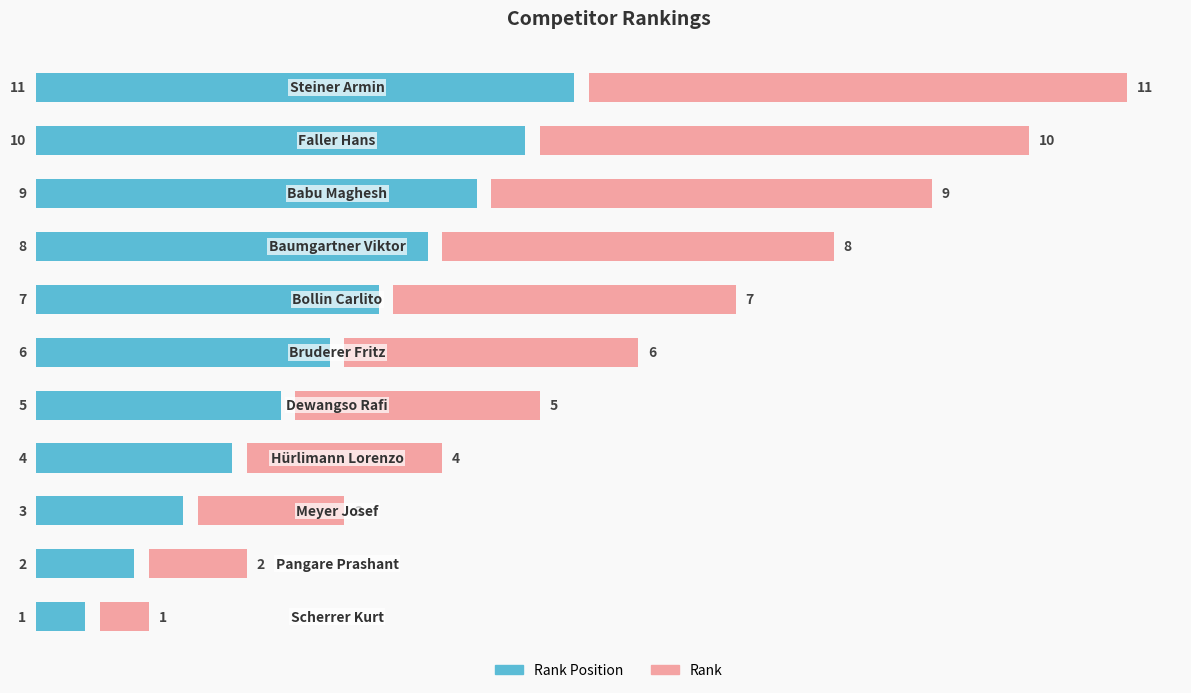

What is the value of the Rank bar at the 11th from the left?

11.0